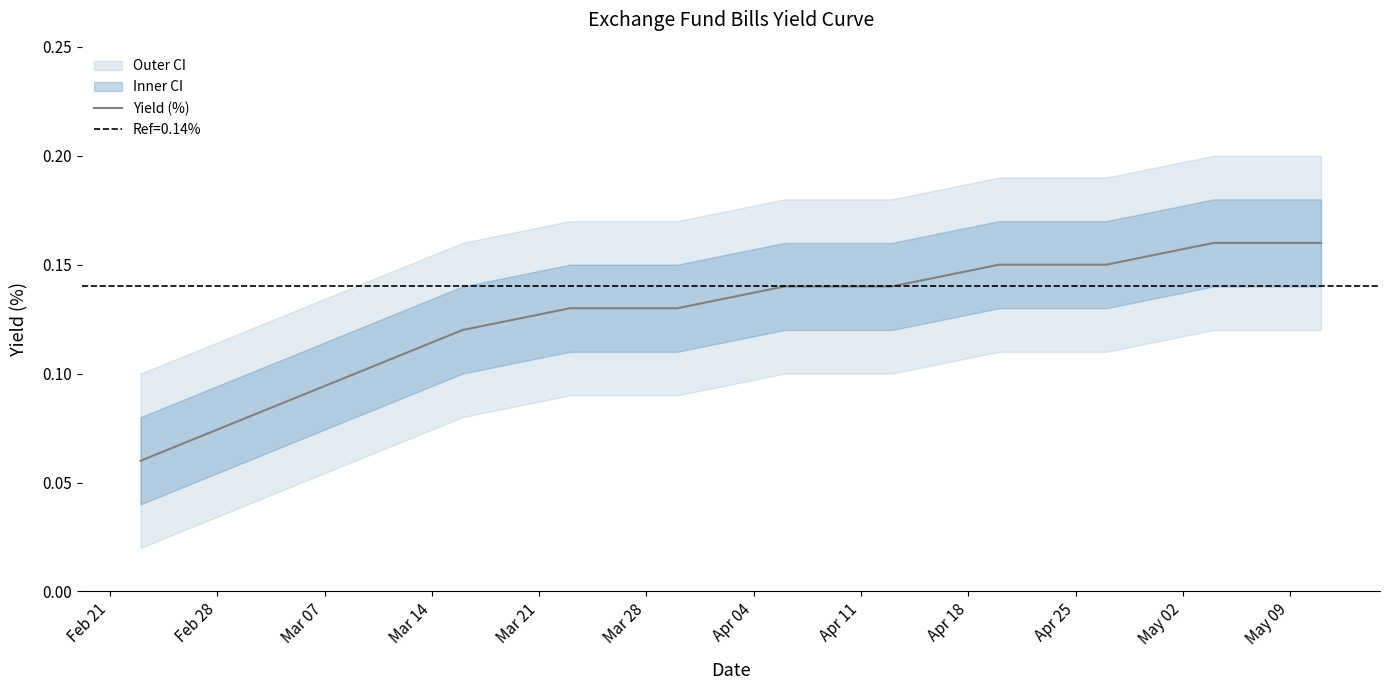

Reading right to left, list all the values displayed in this chart.

0.2	0.2	0.1	0.1	0.1	0.1	0.1	0.1	0.1	0.1	0.1	0.1